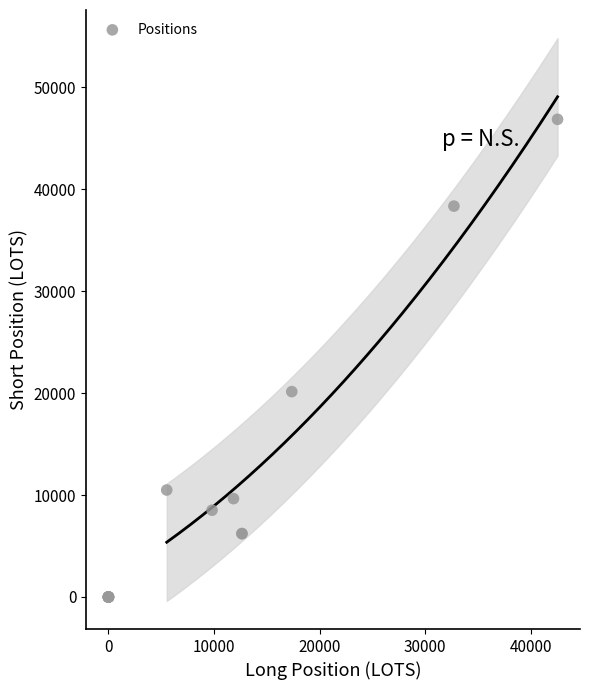

What Y value in the scatter plot is closest to 23425?

20142.6